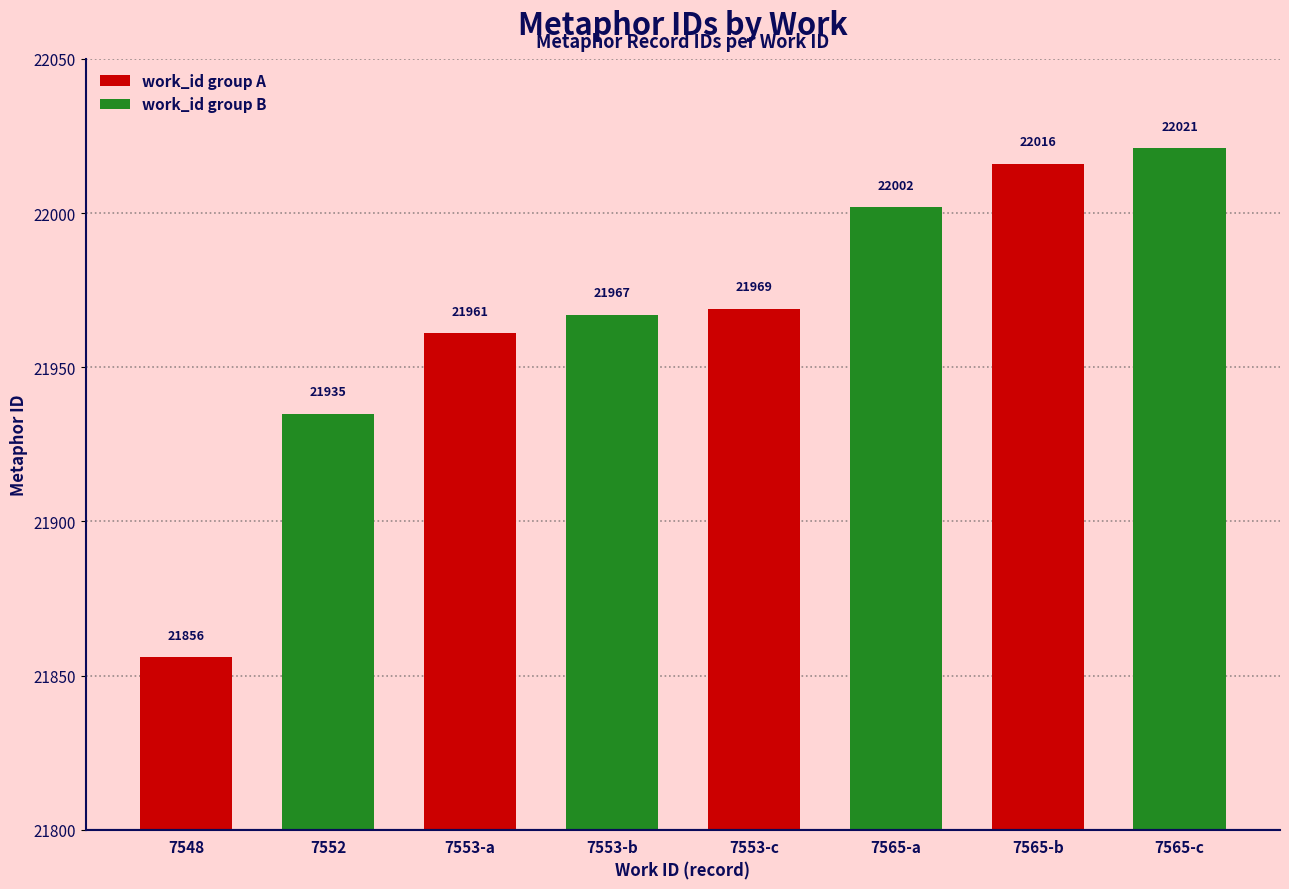

What is the sum of all values?

175727